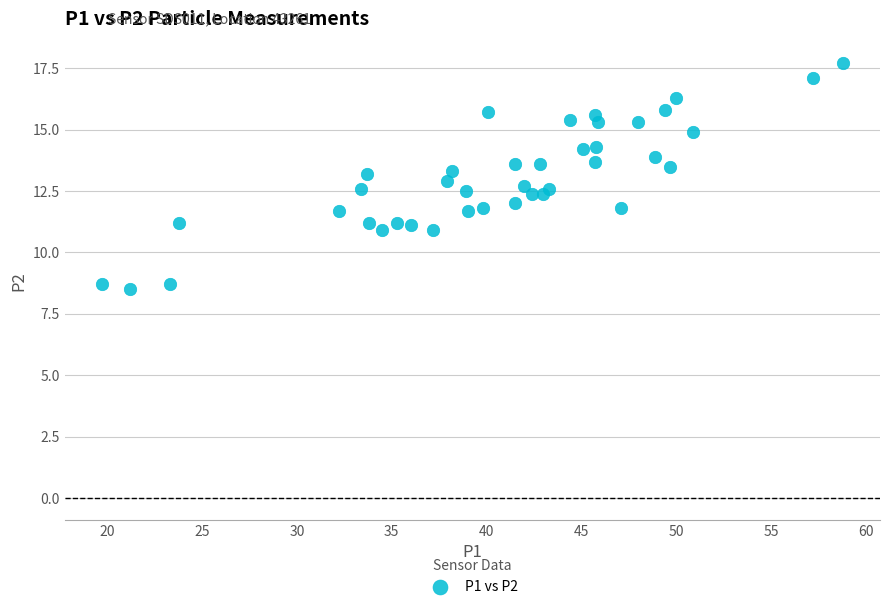

What is the range of X values (max minus min)?

39.1